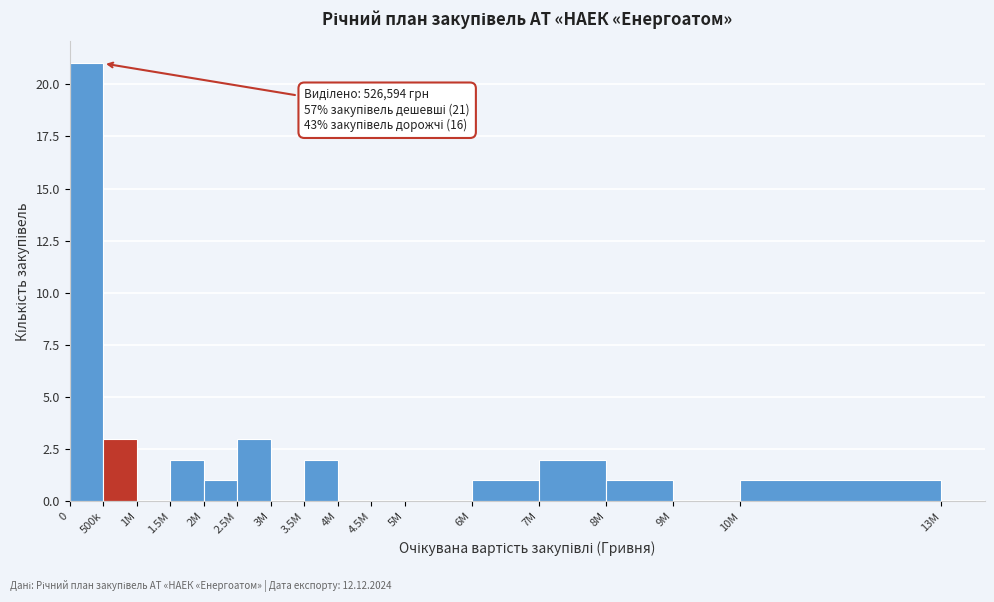

Reading left to right, transcribe all the data shown in this chart.

0=21	500k=3	1M=0	1.5M=2	2M=1	2.5M=3	3M=0	3.5M=2	4M=0	4.5M=0	5M=0	6M=1	7M=2	8M=1	9M=0	10M=1